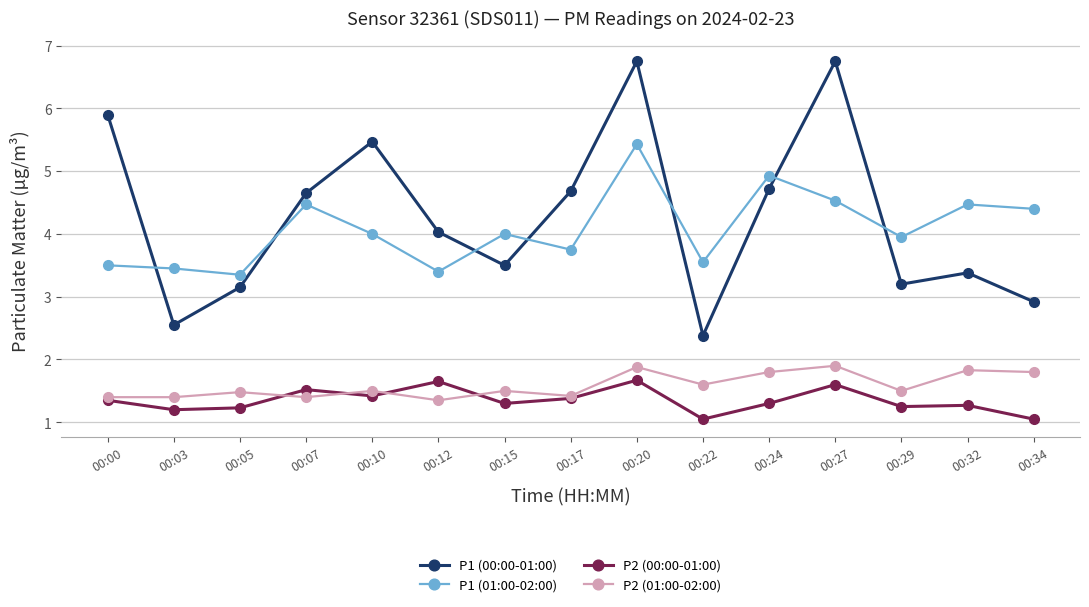

What is the value of the P2 (01:00-02:00) point at the 9th from the left?

1.9